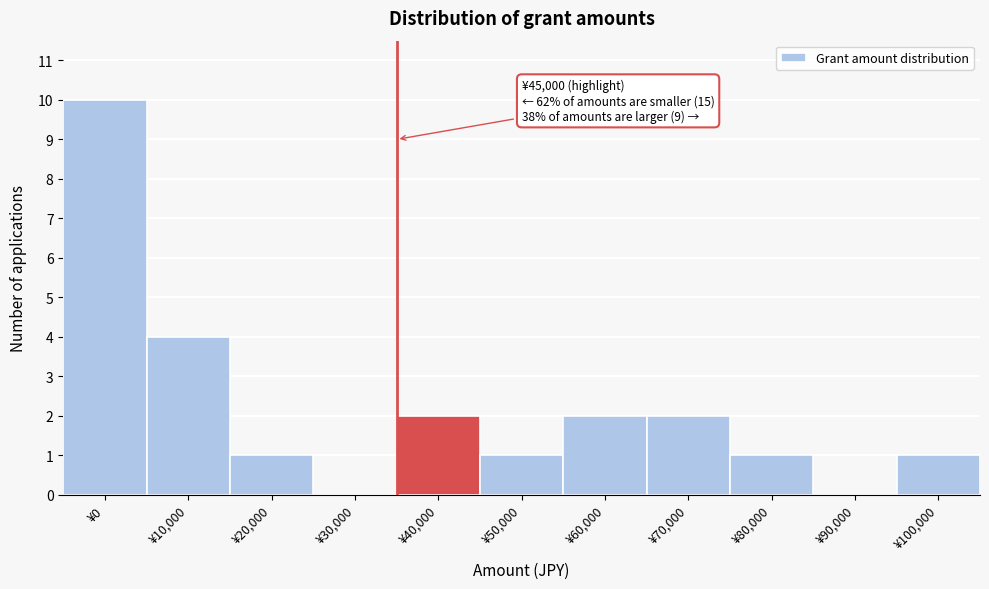

Reading left to right, extract all data points from this chart.

¥0=10	¥10,000=4	¥20,000=1	¥30,000=0	¥40,000=2	¥50,000=1	¥60,000=2	¥70,000=2	¥80,000=1	¥90,000=0	¥100,000=1